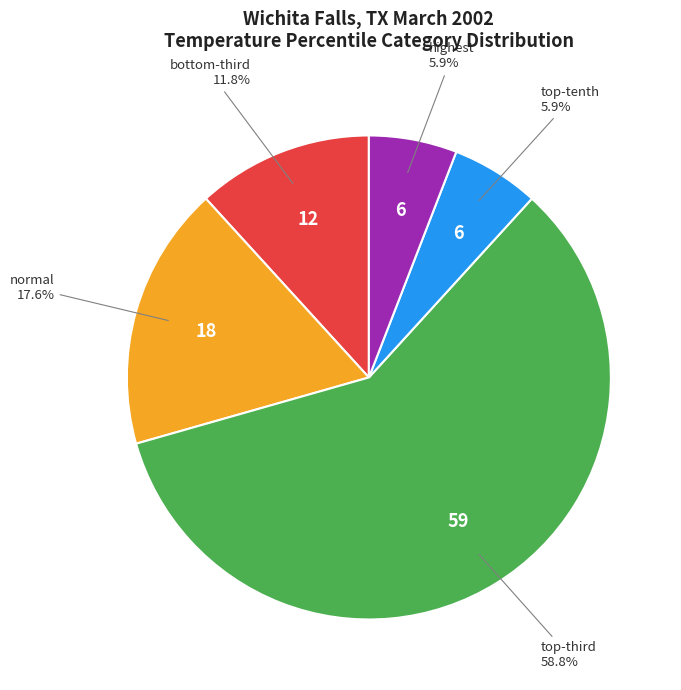

Is there a majority slice in this chart?

Yes